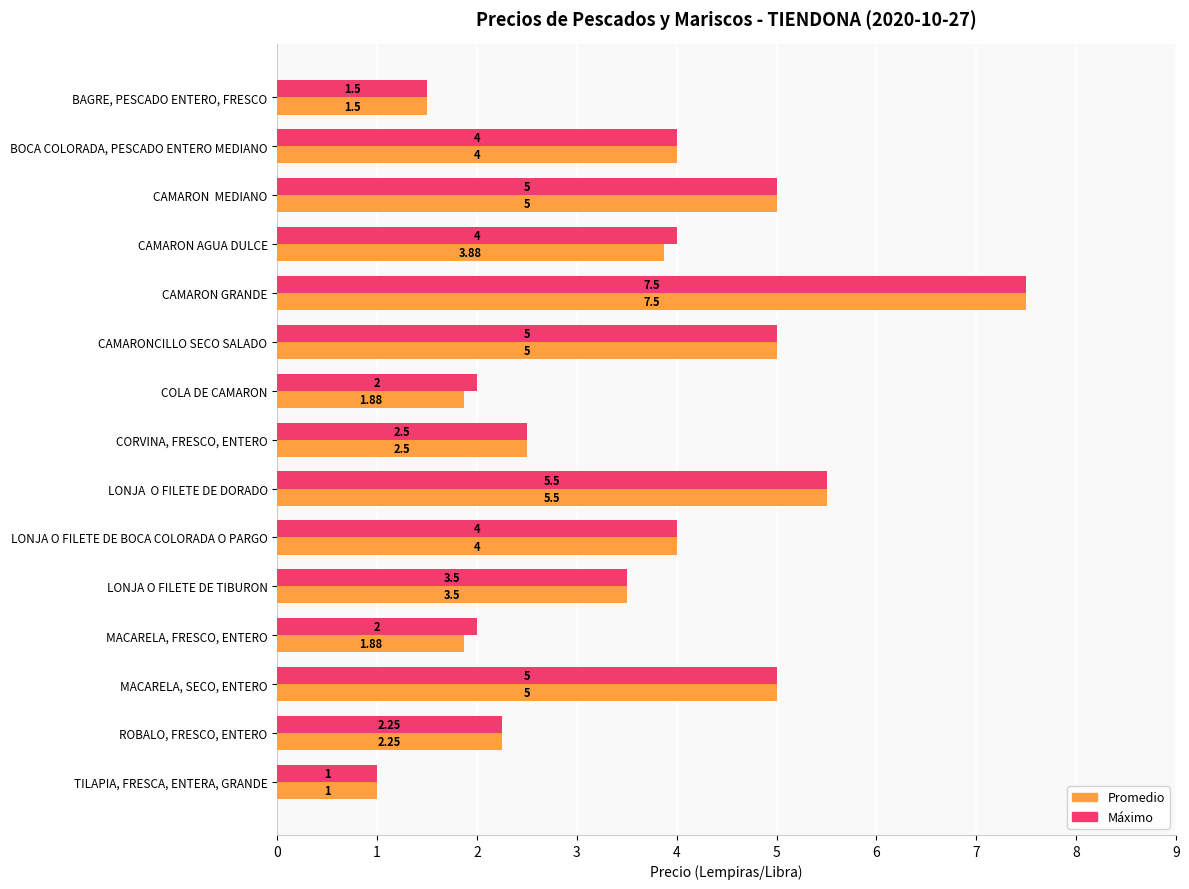

At which label does Promedio reach its minimum?

TILAPIA, FRESCA, ENTERA, GRANDE